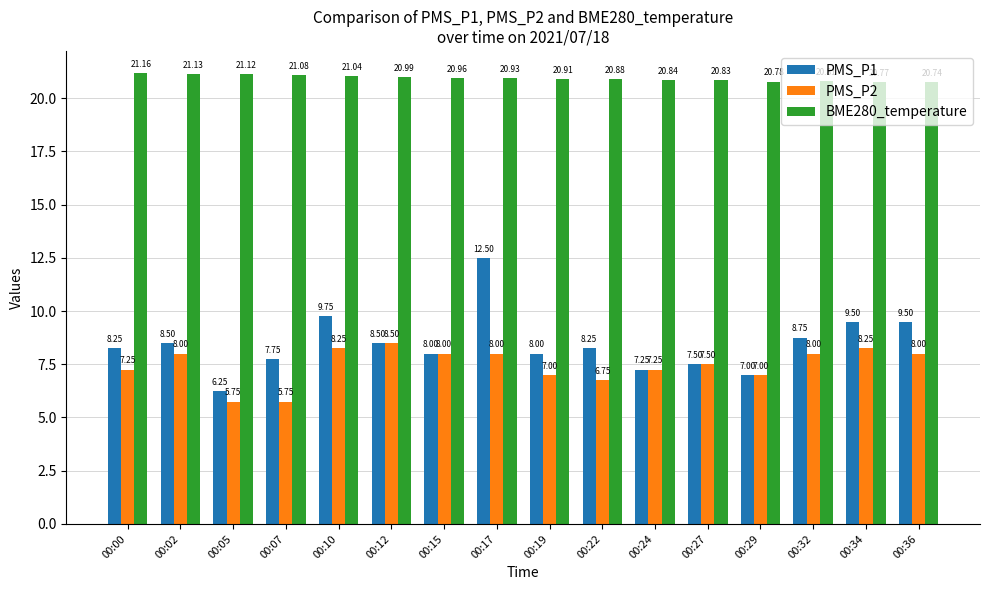

Which series has the largest total across all categories?

BME280_temperature